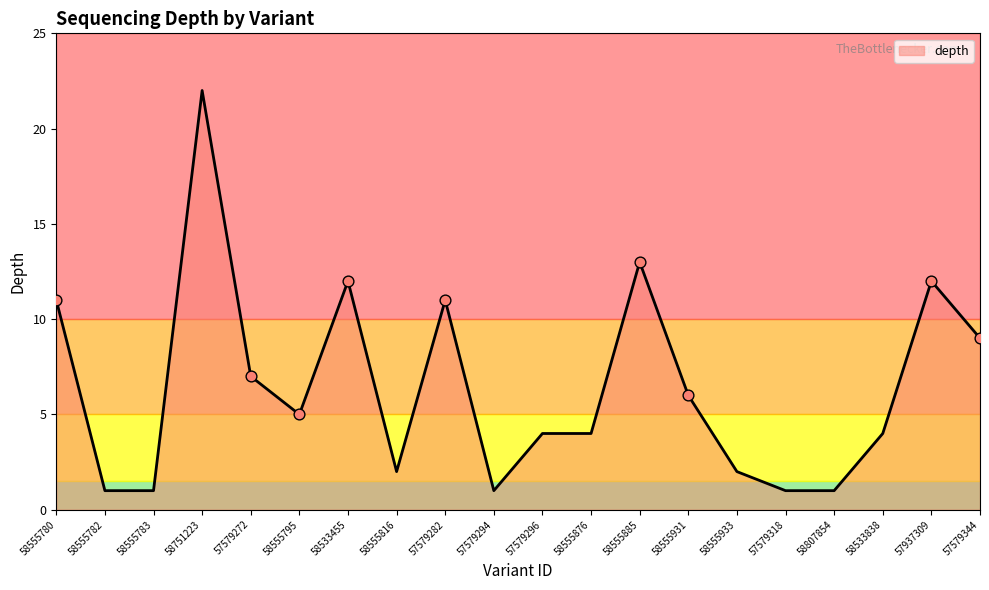

What is the ratio of the value at 58555931 to the value at 58751223?

0.3